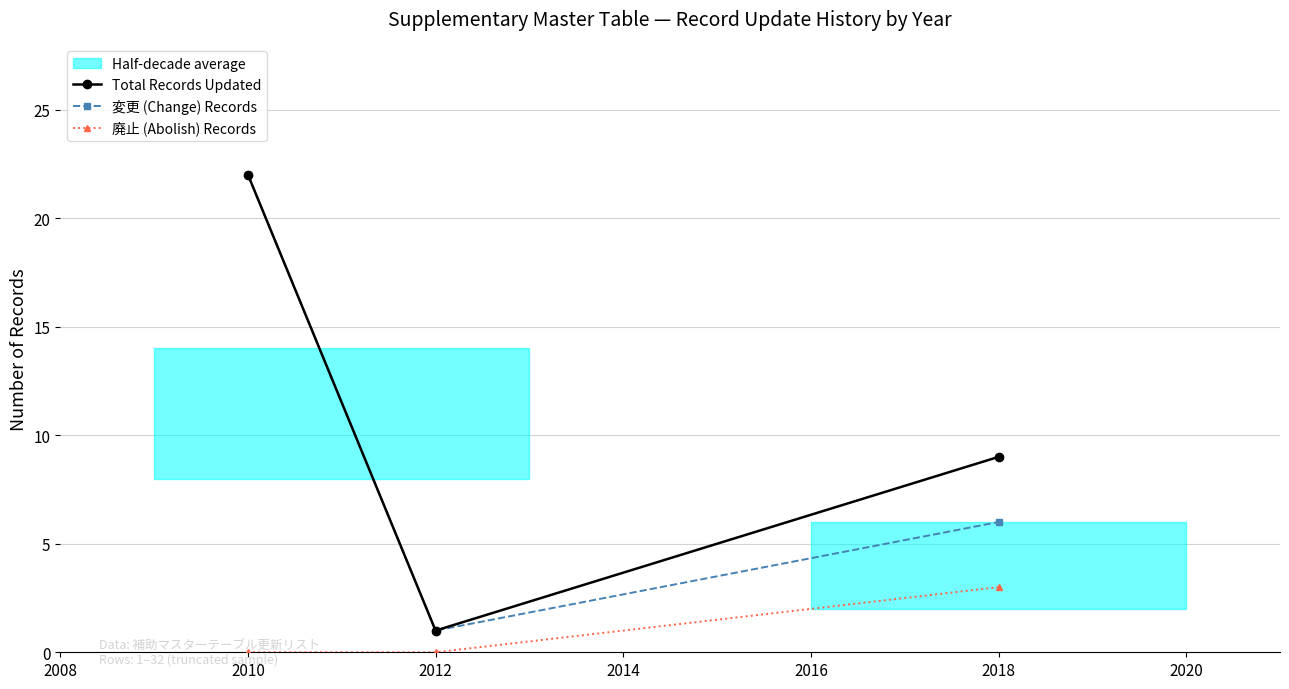

Is it true that Total Records Updated equals 16 at 2012?

False